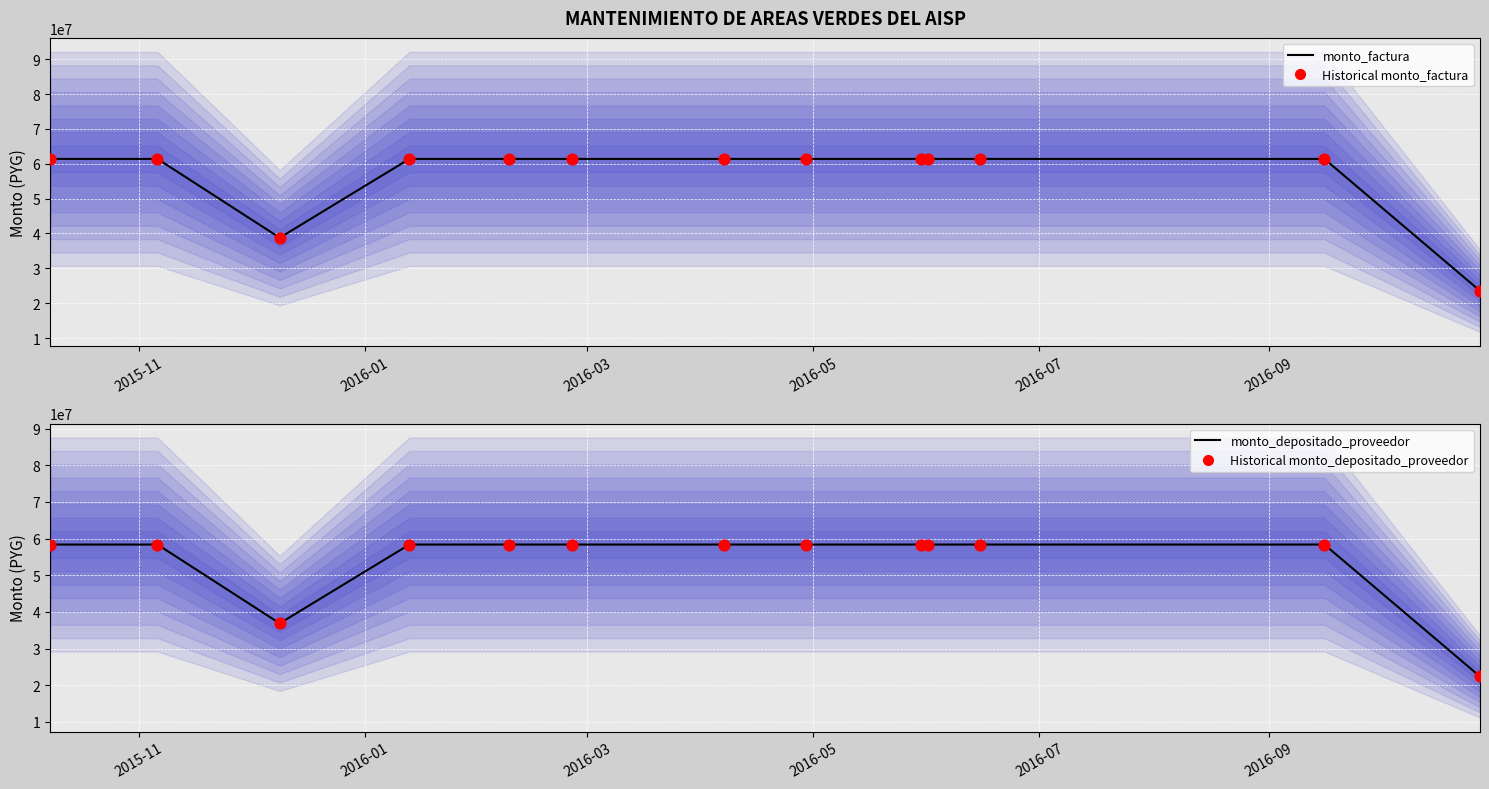

At which category is the sum across all series the highest?

2015-11